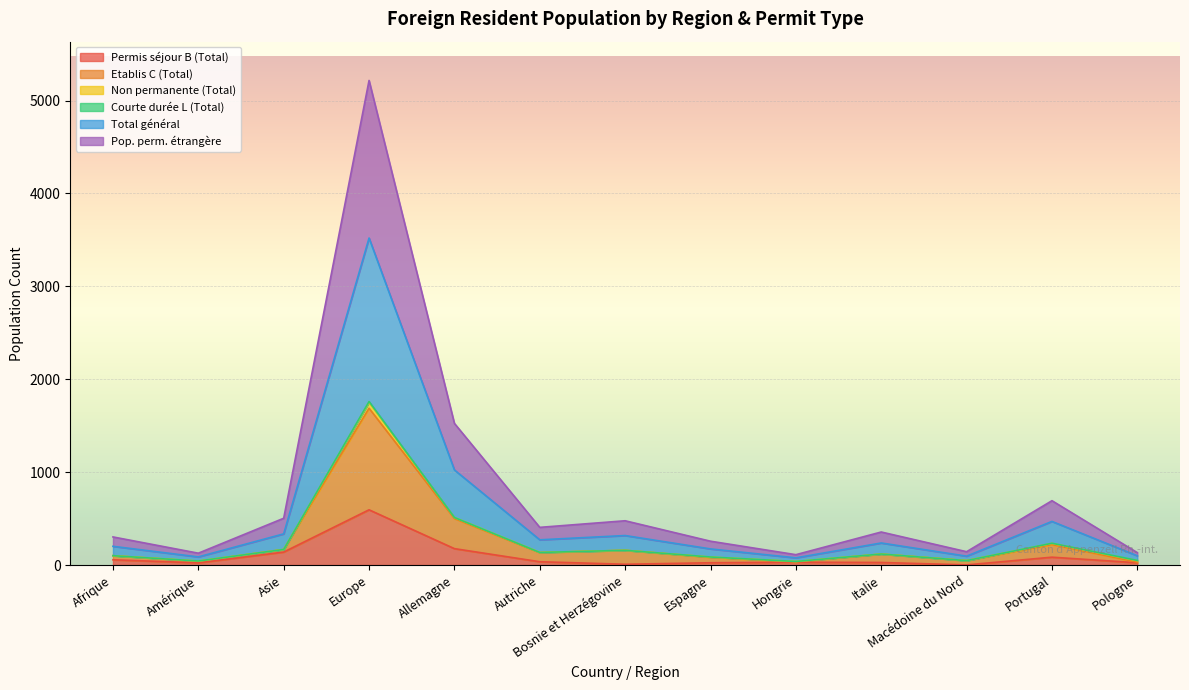

In Pop. perm. étrangère, how many points are lower than both neighbors (excluding endpoints)?

4